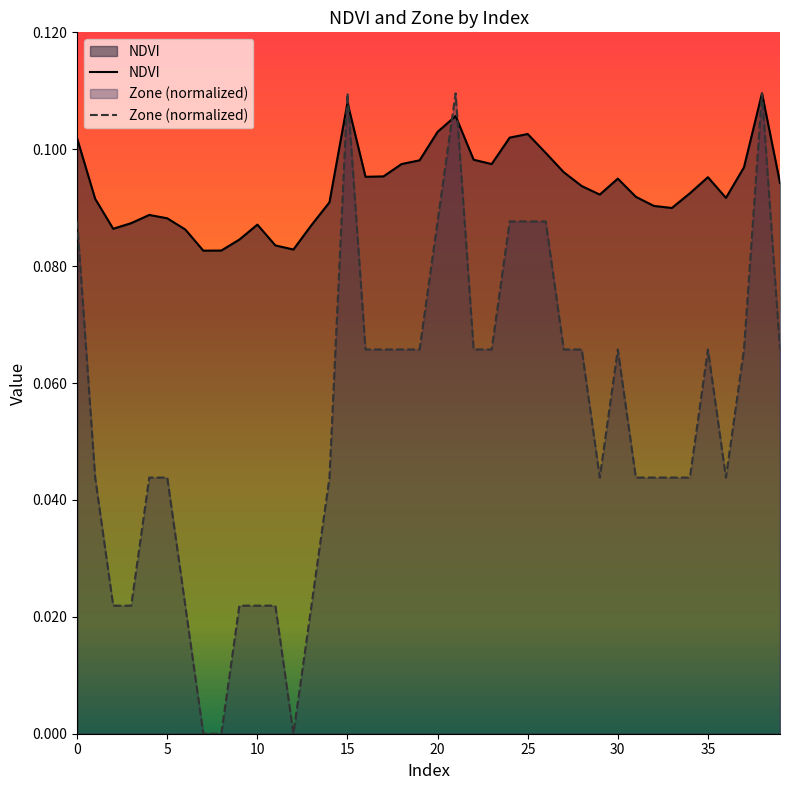

What is the value of the Zone (normalized) point at the 25th from the left?

0.1